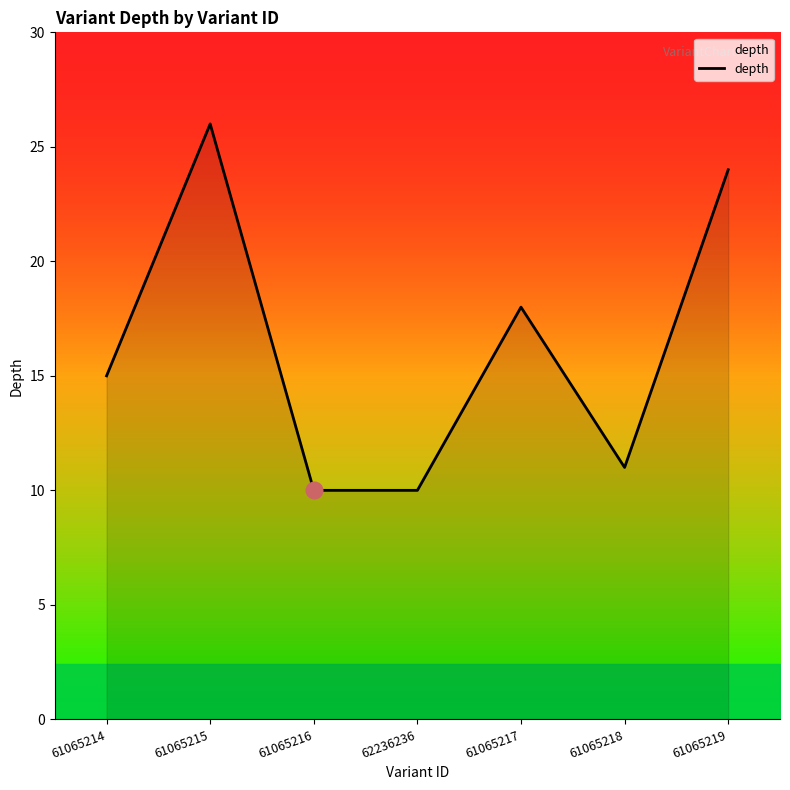

At which category does the data reach its first local peak?

61065215